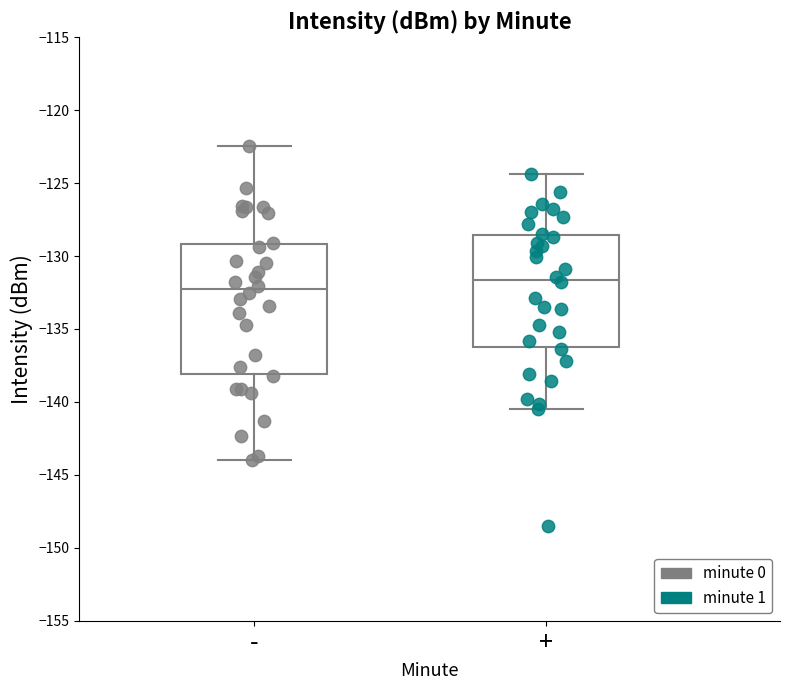

Reading left to right, transcribe this box plot: for each box, give where its median line is, the range the box spans, and where its two whiskers end, as read against the y-axis. The values are not printed on the chart, so give them approximately, as read against the axis.

-: median -132.5, box -138.0 to -129.0, whiskers -144.0 to -122.5
+: median -131.5, box -136.0 to -128.5, whiskers -140.5 to -124.5